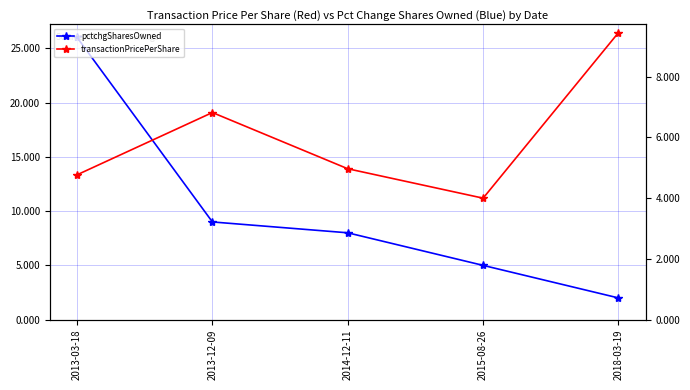

Does the chart have visible grid lines?

Yes